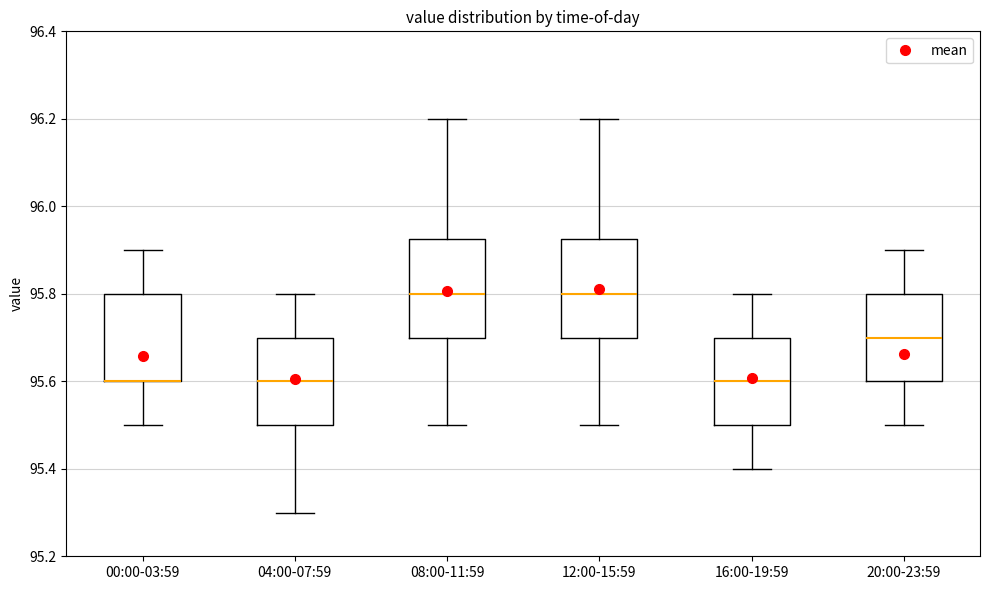

Where is the lower edge of the box for 04:00-07:59 on the y-axis? The values are not printed on the chart, so give them approximately, as read against the axis.

95.50